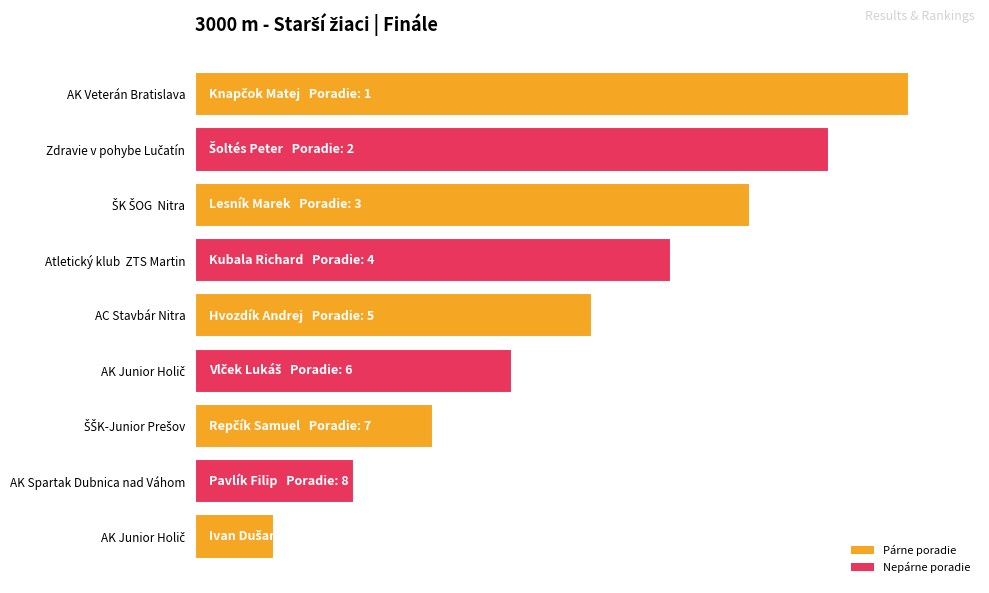

Are the bars horizontal?

Yes